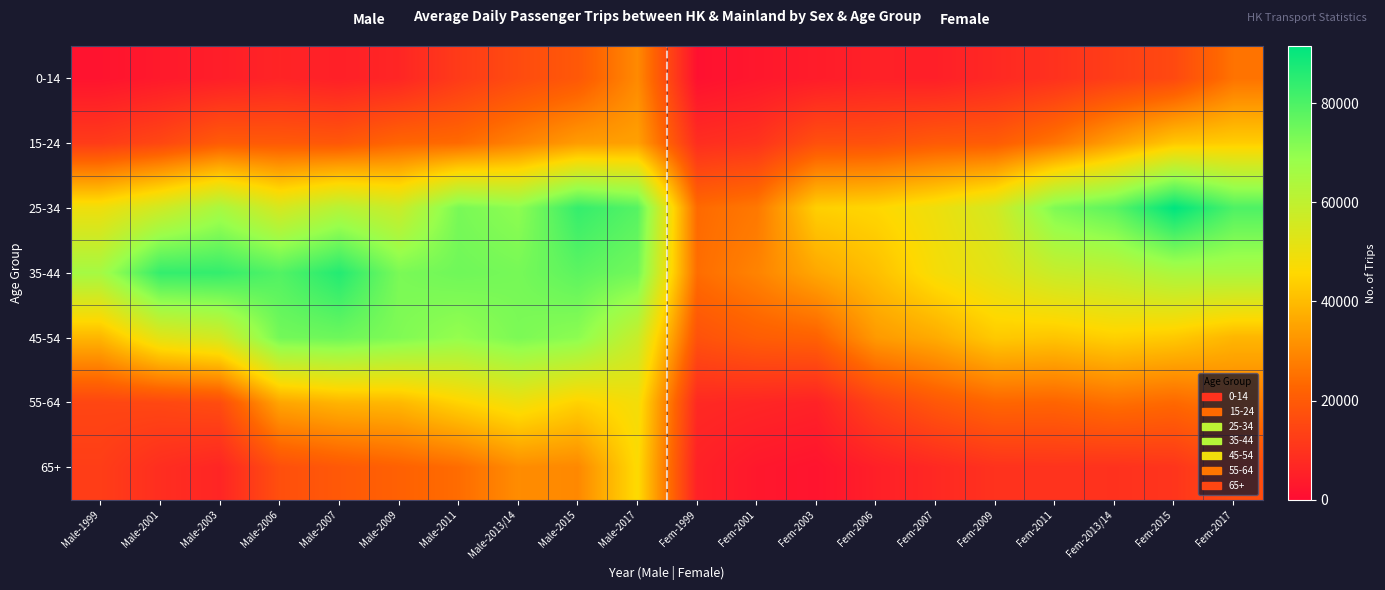

Reading left to right, transcribe all the data shown in this chart.

0-14: Male-1999=1900	Male-2001=3400	Male-2003=4600	Male-2006=6100	Male-2007=5000	Male-2009=6600	Male-2011=11900	Male-2013/14=16100	Male-2015=19500	Male-2017=30100	Fem-1999=1200	Fem-2001=2900	Fem-2003=4100	Fem-2006=5300	Fem-2007=4900	Fem-2009=7300	Fem-2011=9500	Fem-2013/14=12800	Fem-2015=15600	Fem-2017=25600
15-24: Male-1999=12100	Male-2001=15100	Male-2003=20200	Male-2006=19800	Male-2007=19200	Male-2009=22800	Male-2011=23700	Male-2013/14=28500	Male-2015=33600	Male-2017=34600	Fem-1999=8600	Fem-2001=10000	Fem-2003=17300	Fem-2006=17600	Fem-2007=20000	Fem-2009=20500	Fem-2011=26100	Fem-2013/14=34600	Fem-2015=42300	Fem-2017=43500
25-34: Male-1999=49300	Male-2001=56500	Male-2003=64900	Male-2006=55200	Male-2007=62000	Male-2009=57600	Male-2011=73400	Male-2013/14=70200	Male-2015=83500	Male-2017=78600	Fem-1999=23700	Fem-2001=26600	Fem-2003=43900	Fem-2006=45400	Fem-2007=49500	Fem-2009=55700	Fem-2011=72600	Fem-2013/14=77700	Fem-2015=91500	Fem-2017=79800
35-44: Male-1999=65900	Male-2001=83700	Male-2003=83700	Male-2006=79100	Male-2007=86100	Male-2009=73100	Male-2011=74700	Male-2013/14=73700	Male-2015=77600	Male-2017=74200	Fem-1999=24300	Fem-2001=28800	Fem-2003=35900	Fem-2006=40700	Fem-2007=47900	Fem-2009=52300	Fem-2011=58200	Fem-2013/14=60100	Fem-2015=64400	Fem-2017=64800
45-54: Male-1999=38900	Male-2001=52100	Male-2003=55700	Male-2006=74100	Male-2007=75100	Male-2009=72300	Male-2011=69200	Male-2013/14=72900	Male-2015=70400	Male-2017=58300	Fem-1999=17800	Fem-2001=20800	Fem-2003=21800	Fem-2006=33300	Fem-2007=36700	Fem-2009=42800	Fem-2011=41800	Fem-2013/14=44100	Fem-2015=42600	Fem-2017=38800
55-64: Male-1999=14700	Male-2001=15100	Male-2003=16400	Male-2006=35500	Male-2007=38500	Male-2009=39300	Male-2011=44700	Male-2013/14=49300	Male-2015=44300	Male-2017=48400	Fem-1999=7400	Fem-2001=6600	Fem-2003=5700	Fem-2006=14000	Fem-2007=19200	Fem-2009=22900	Fem-2011=22500	Fem-2013/14=24900	Fem-2015=23400	Fem-2017=27100
65+: Male-1999=12600	Male-2001=8600	Male-2003=6500	Male-2006=17100	Male-2007=19600	Male-2009=21700	Male-2011=24200	Male-2013/14=30600	Male-2015=29800	Male-2017=46400	Fem-1999=5400	Fem-2001=3000	Fem-2003=2000	Fem-2006=5000	Fem-2007=7300	Fem-2009=9700	Fem-2011=10000	Fem-2013/14=9600	Fem-2015=10400	Fem-2017=16400